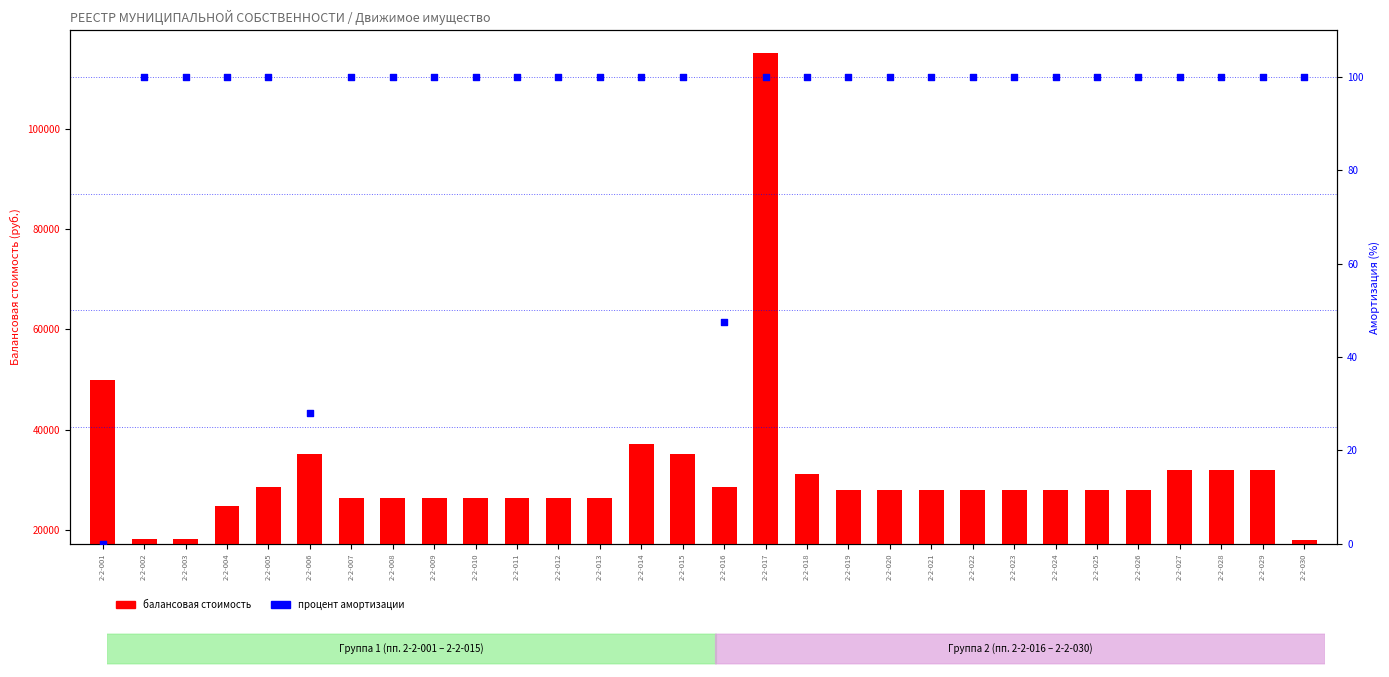

What are all the series names shown in the legend?

Балансовая стоимость, Процент амортизации